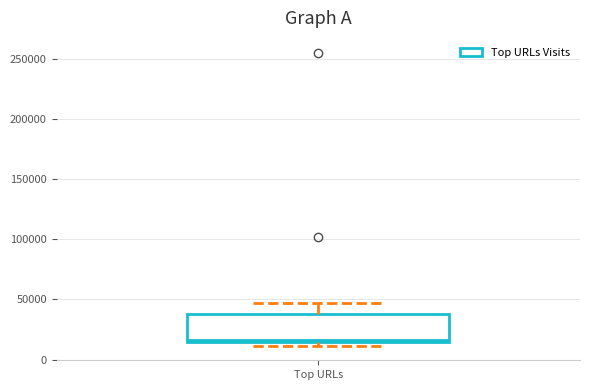

Transcribe this box plot: give where the median line is, the range the box spans, and where the two whiskers end, as read against the y-axis. The values are not printed on the chart, so give them approximately, as read against the axis.

median 15000 (just above the box's lower edge), box 15000 to 40000, whiskers 10000 to 45000